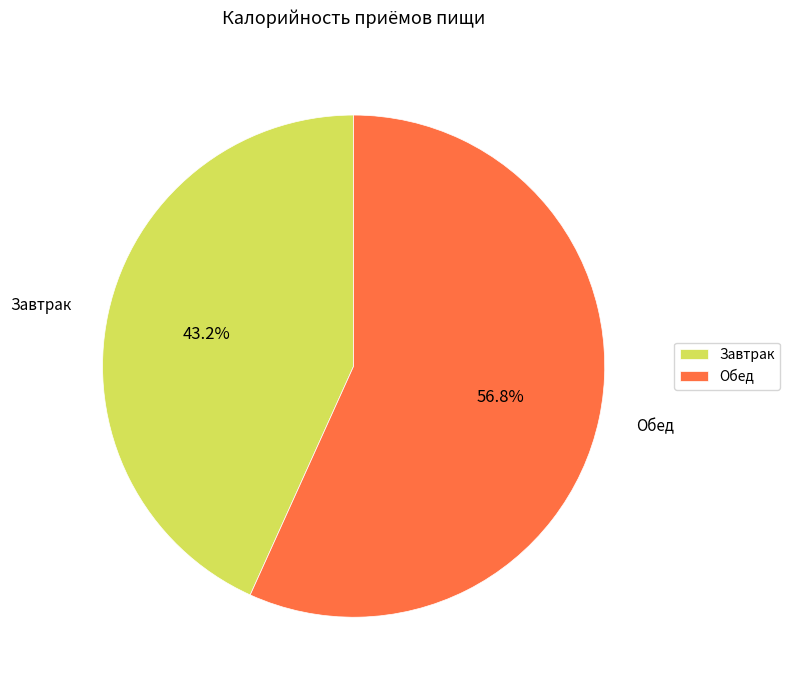

Count the number of slices in the pie.

2